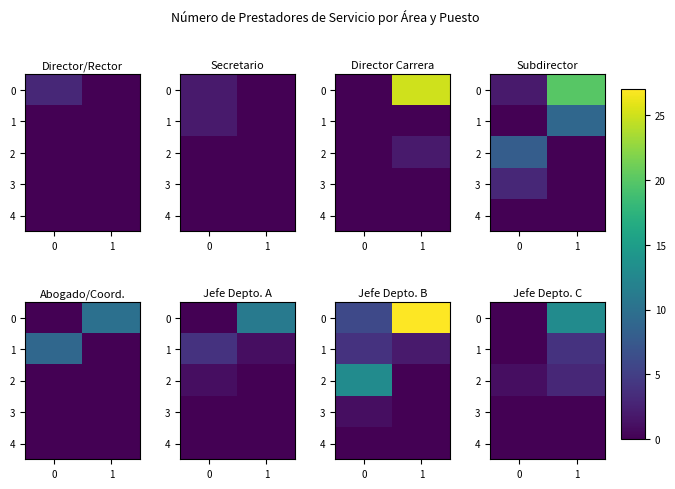

What is the spread (max minus min) of values at 1?

13